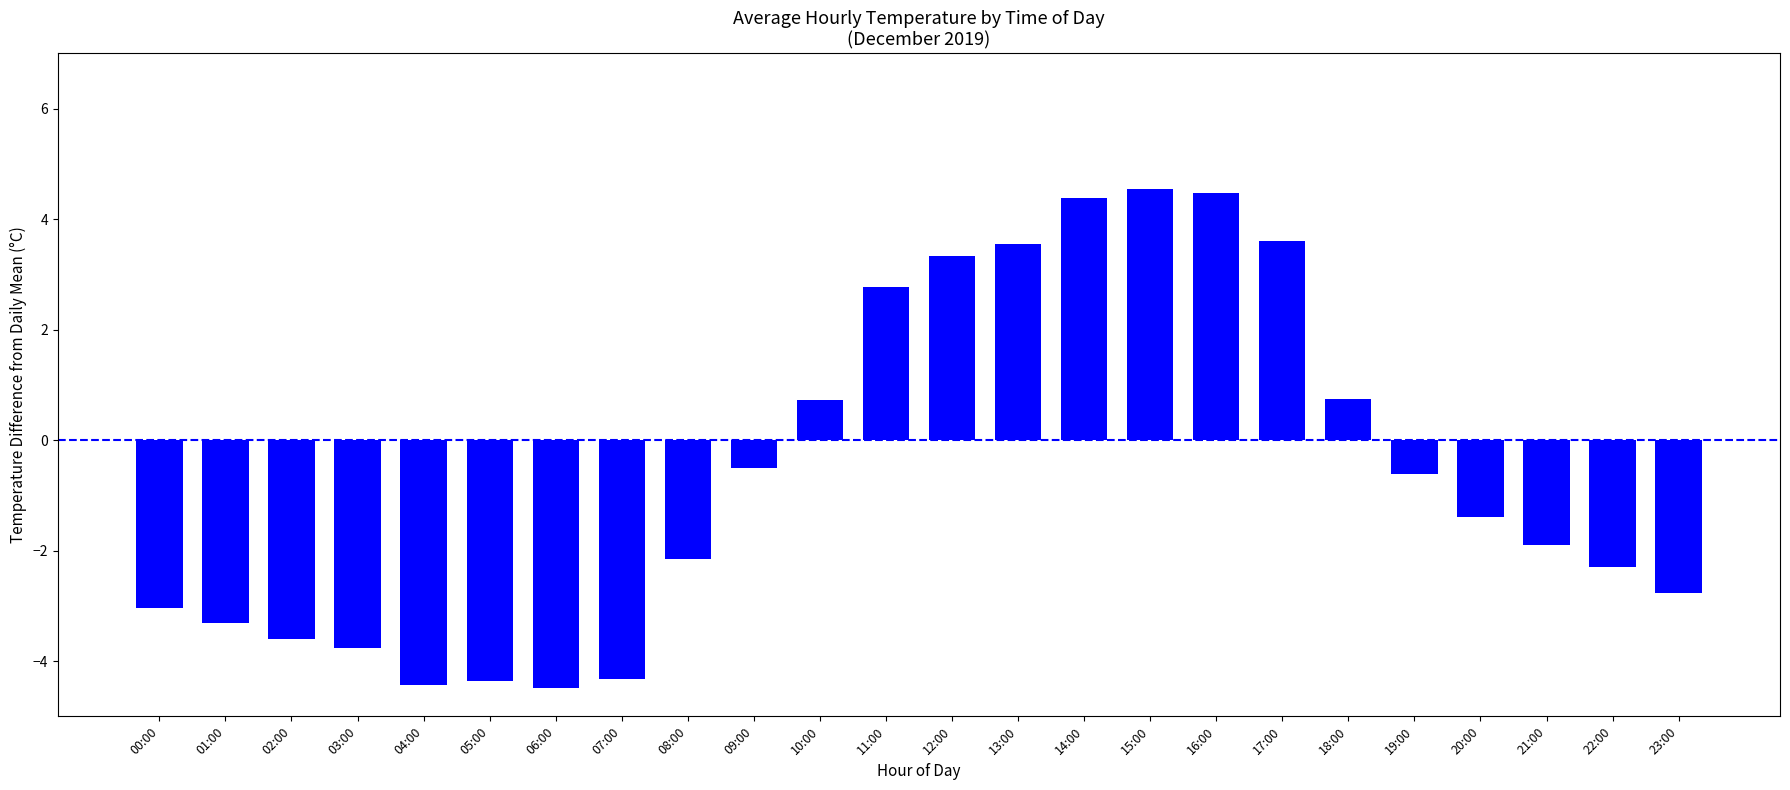

What is the difference between the second highest and second lowest values?

8.9